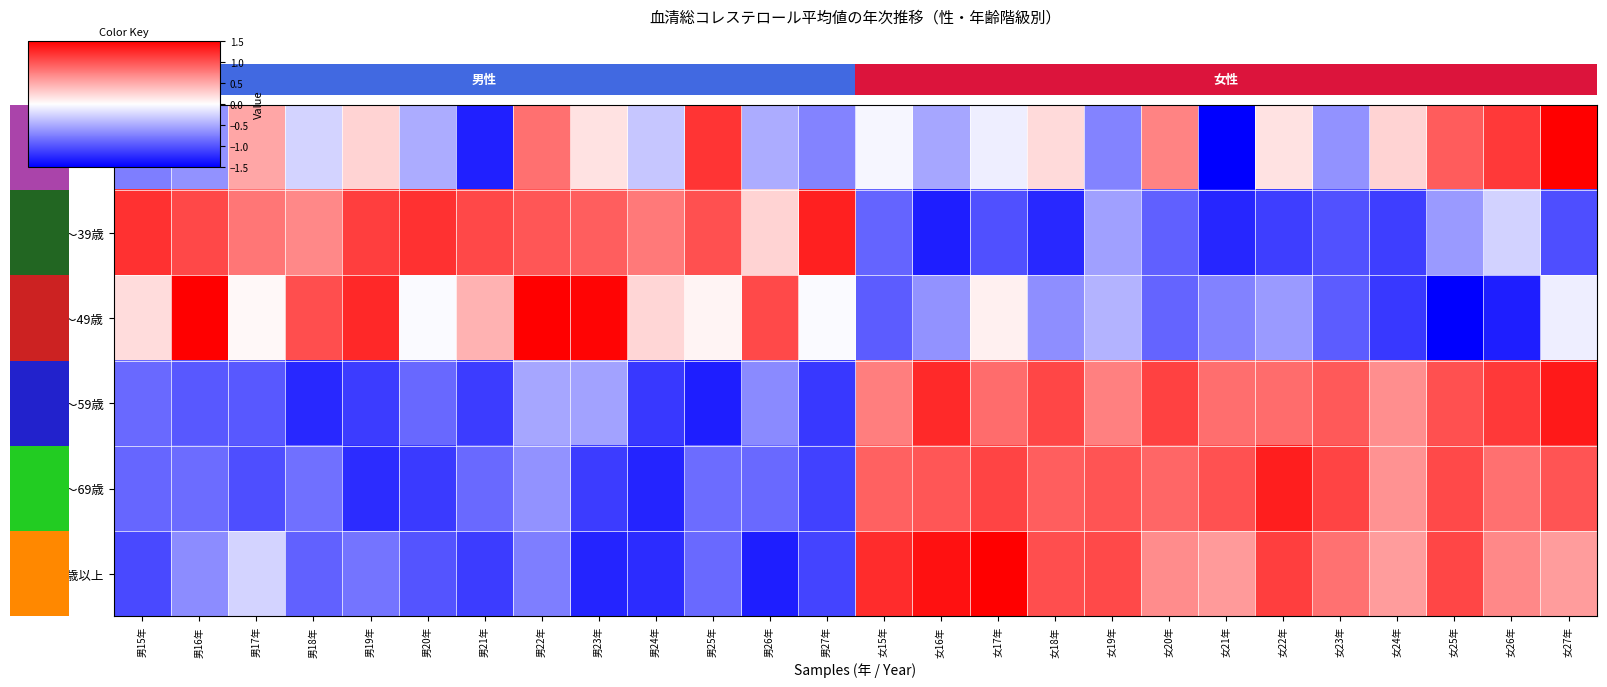

Between 女27年 and 男18年, which is larger?

女27年